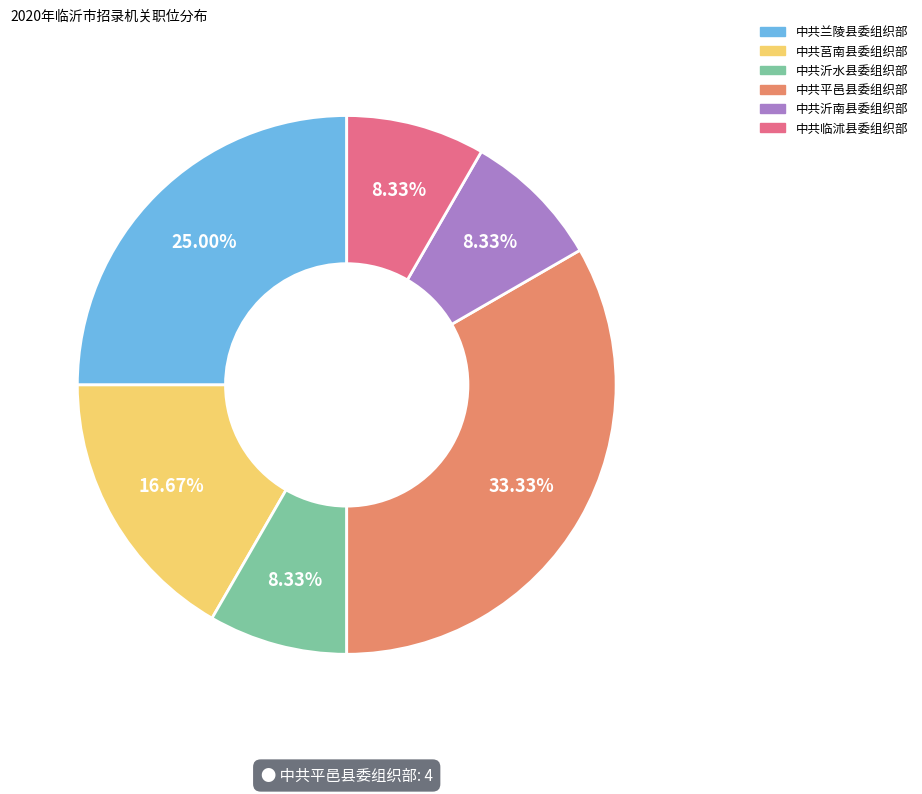

Approximately how many times larger is the value at 中共平邑县委组织部 compared to 中共兰陵县委组织部?

1.3